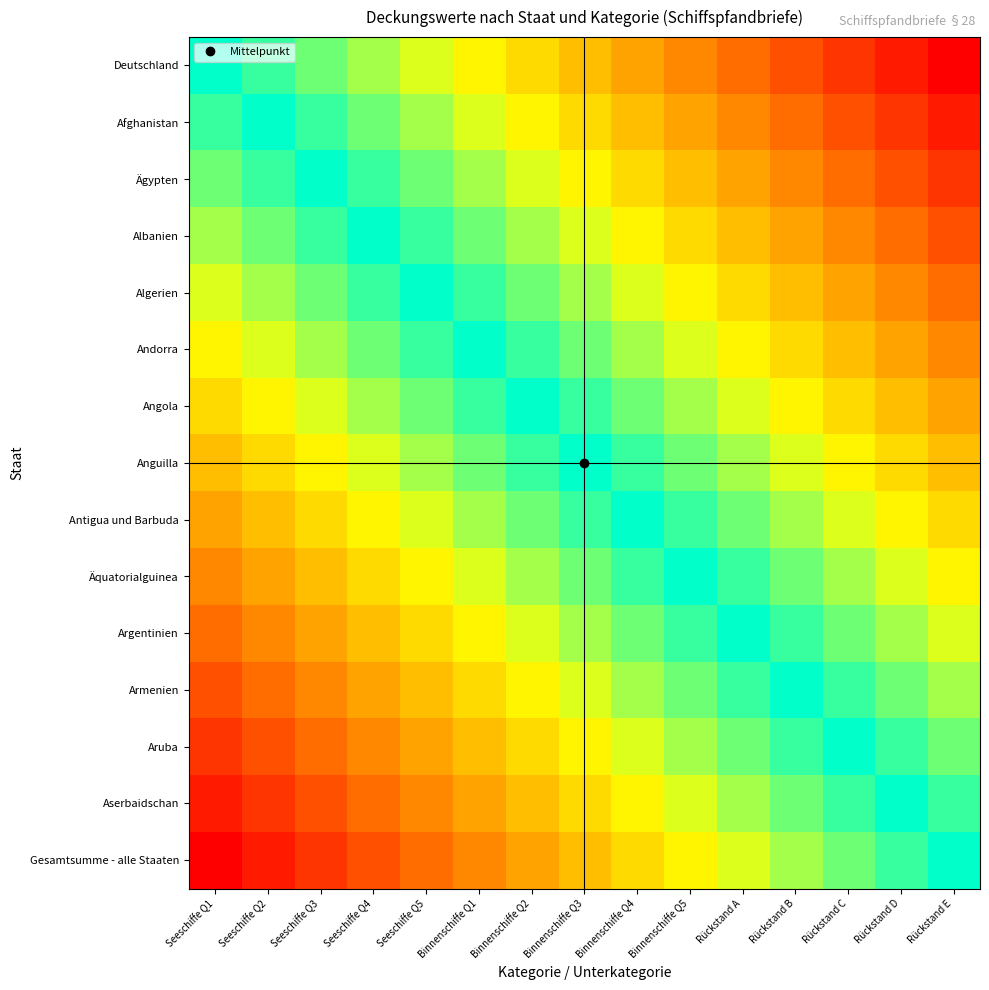

Which series has the widest spread of values?

Deutschland